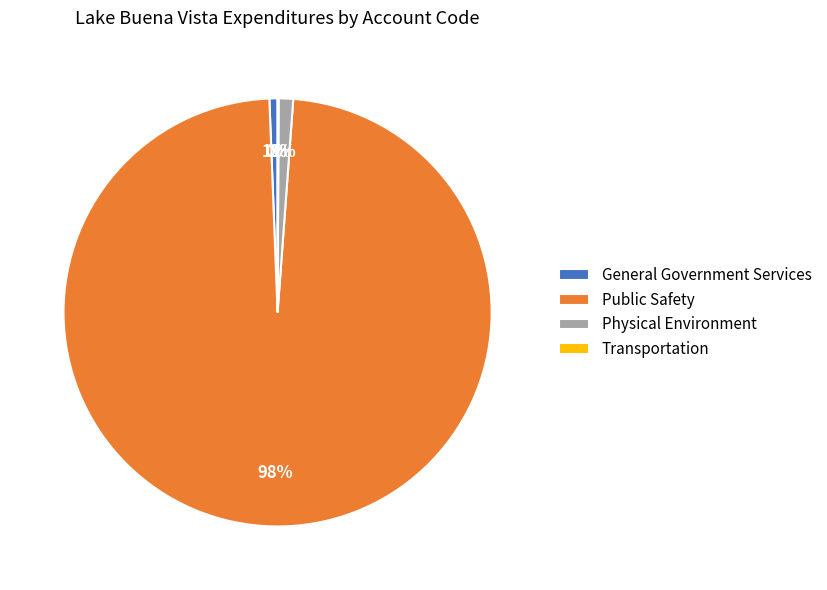

Does any single category account for the majority?

Yes